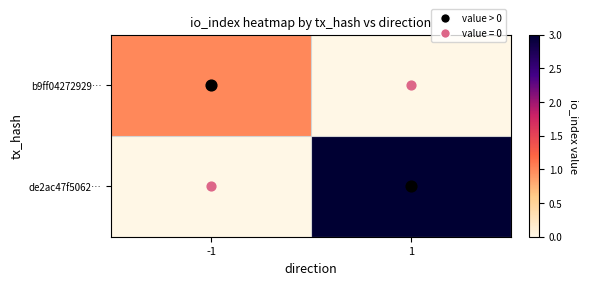

Between -1 and 1, which is larger?

-1